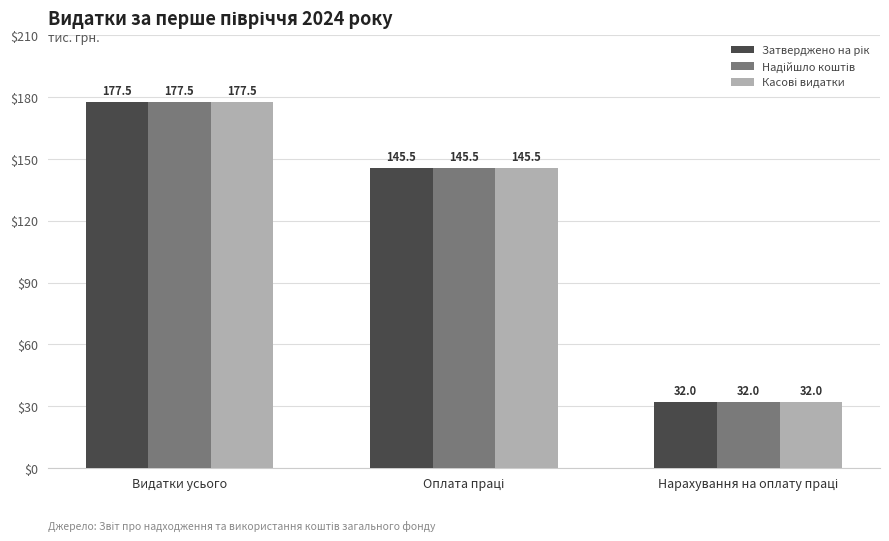

What position from the left is Оплата праці?

2